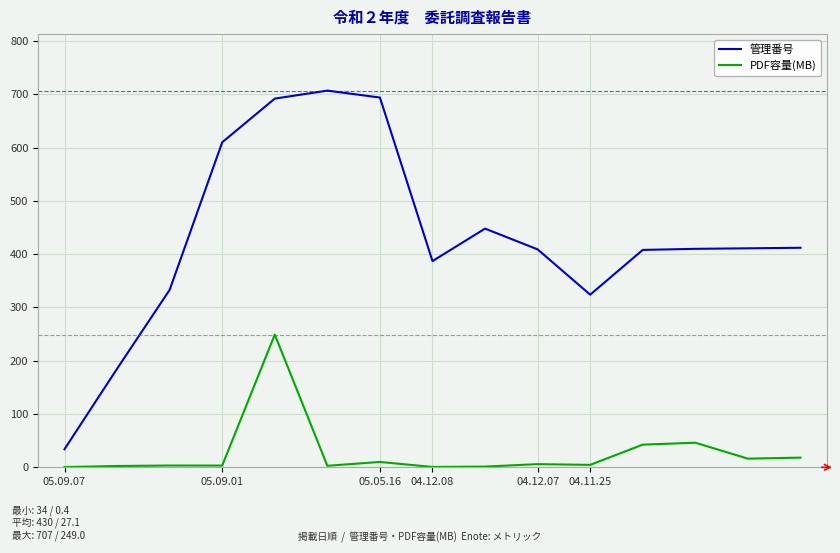

Rank the series by their average value, from lowest to highest.

PDF容量(MB), 管理番号